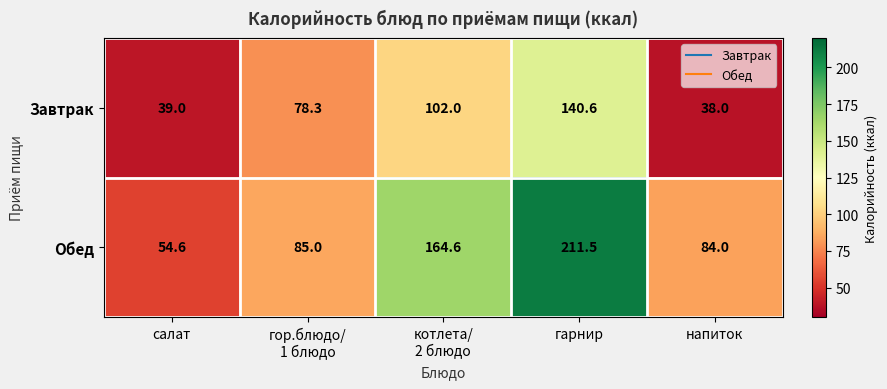

What is the difference between the highest and lowest values at котлета/
2 блюдо?

62.6